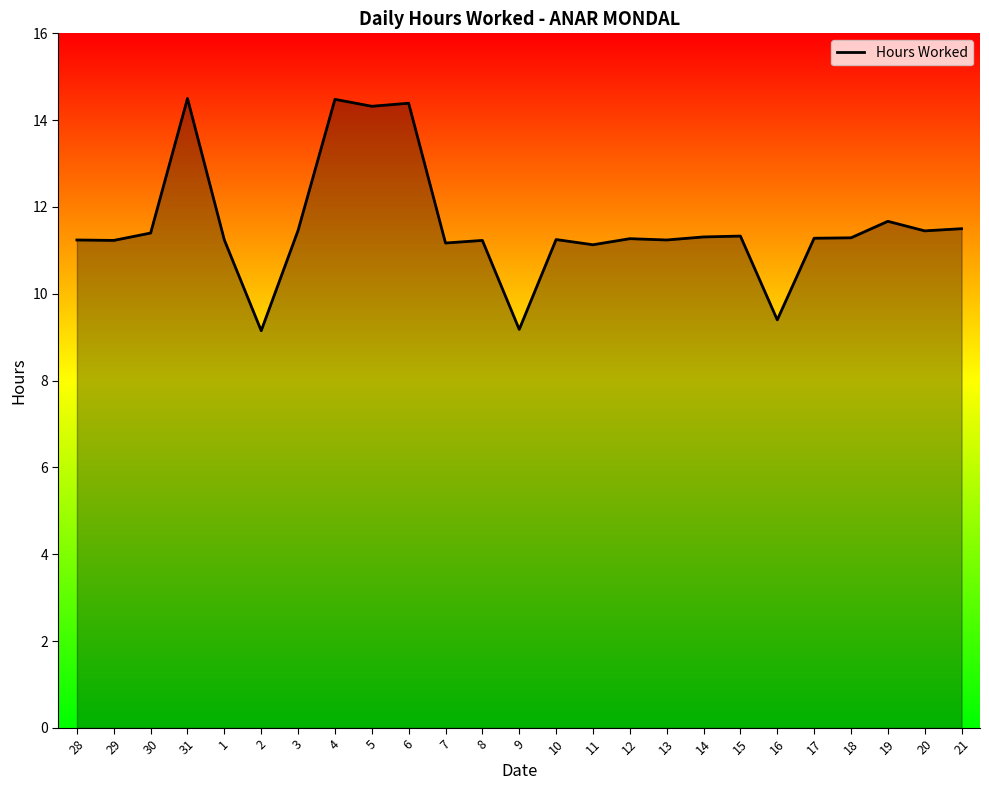

What is the minimum value shown in the chart?

9.2